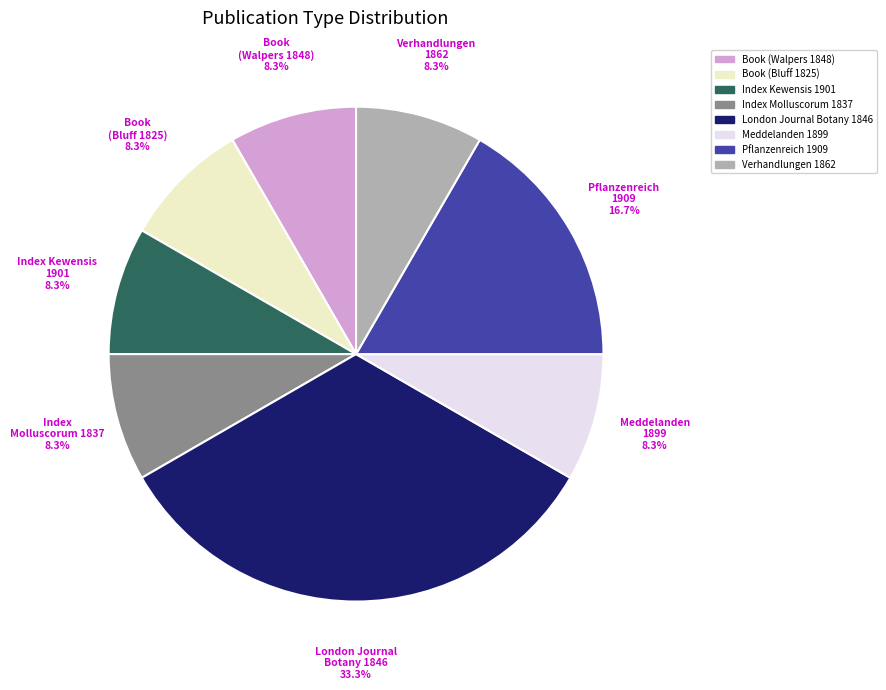

Is it true that Index Kewensis 1901 is 8% of the pie?

True